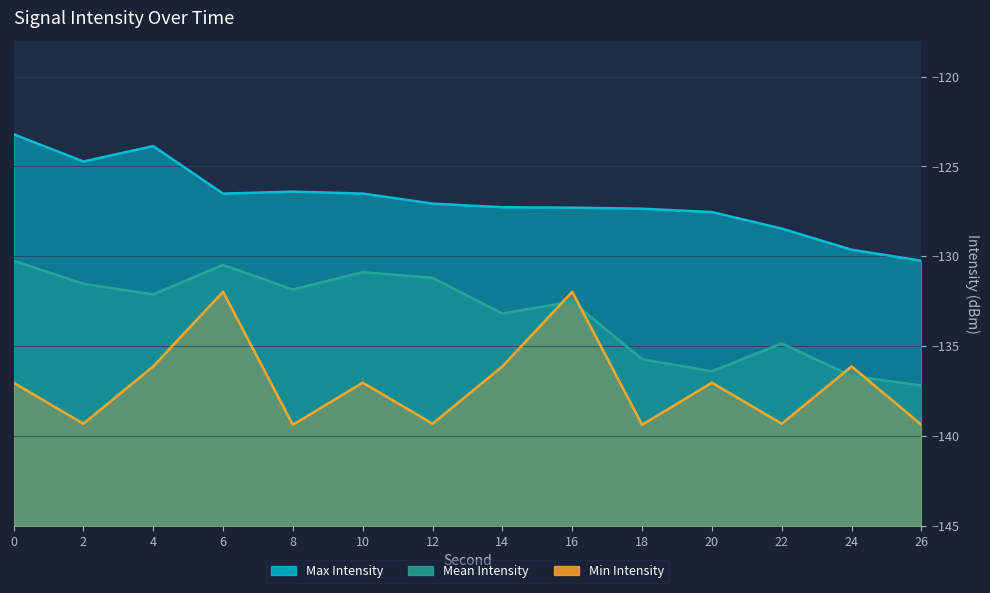

Which series has the largest range (max minus min)?

Min Intensity